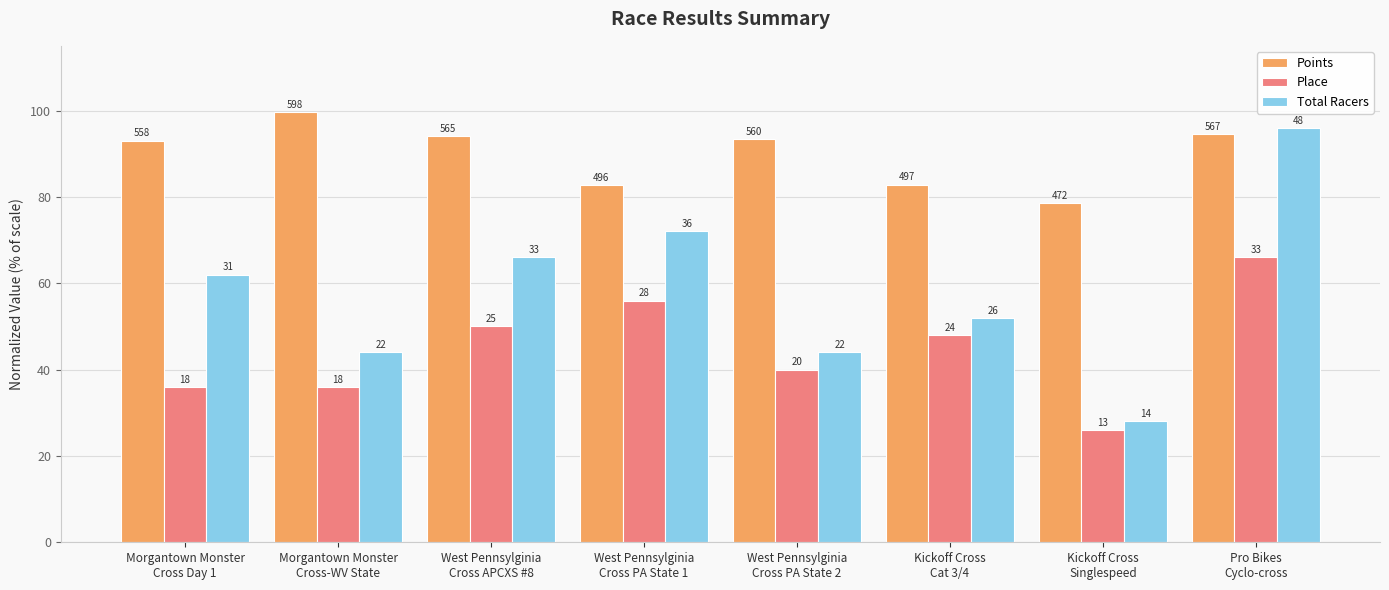

Does the chart contain any negative values?

No